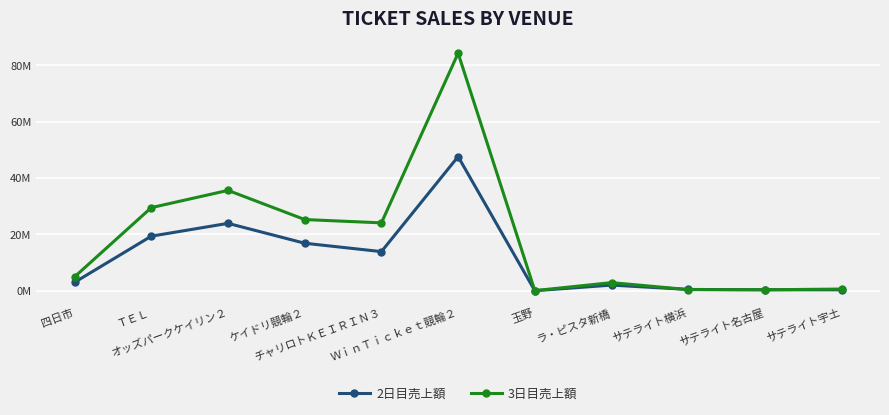

Is this an area chart (filled region under the line)?

No